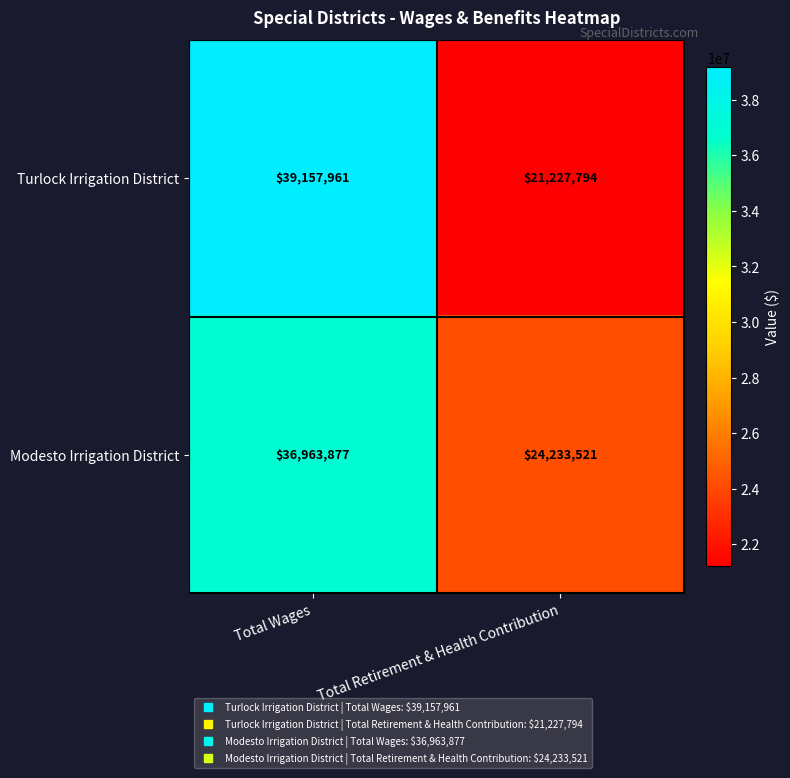

Which series changed the most between Total Wages and Total Retirement & Health Contribution?

Turlock Irrigation District